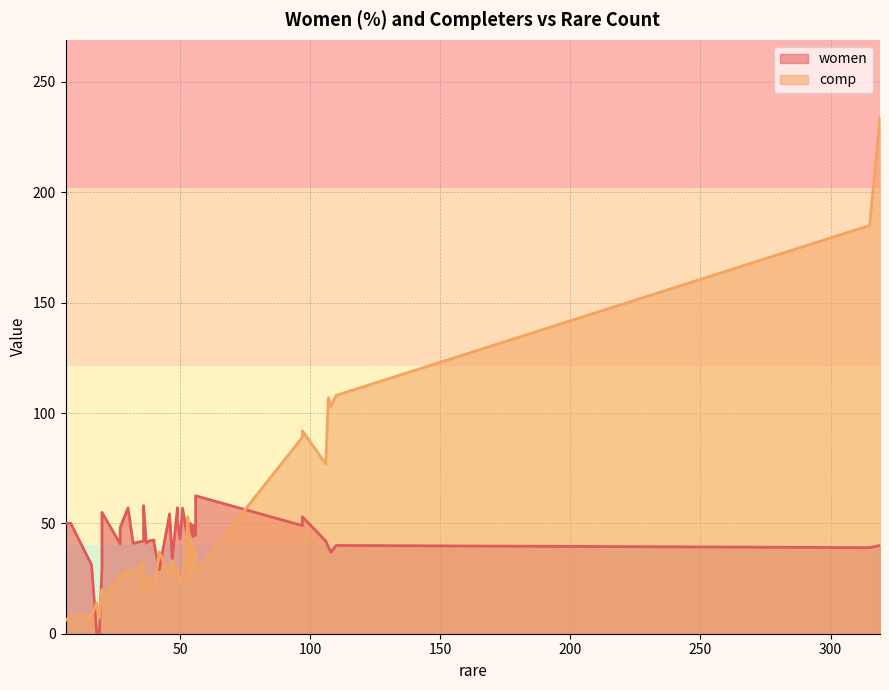

What is the greatest value displayed?

234.0